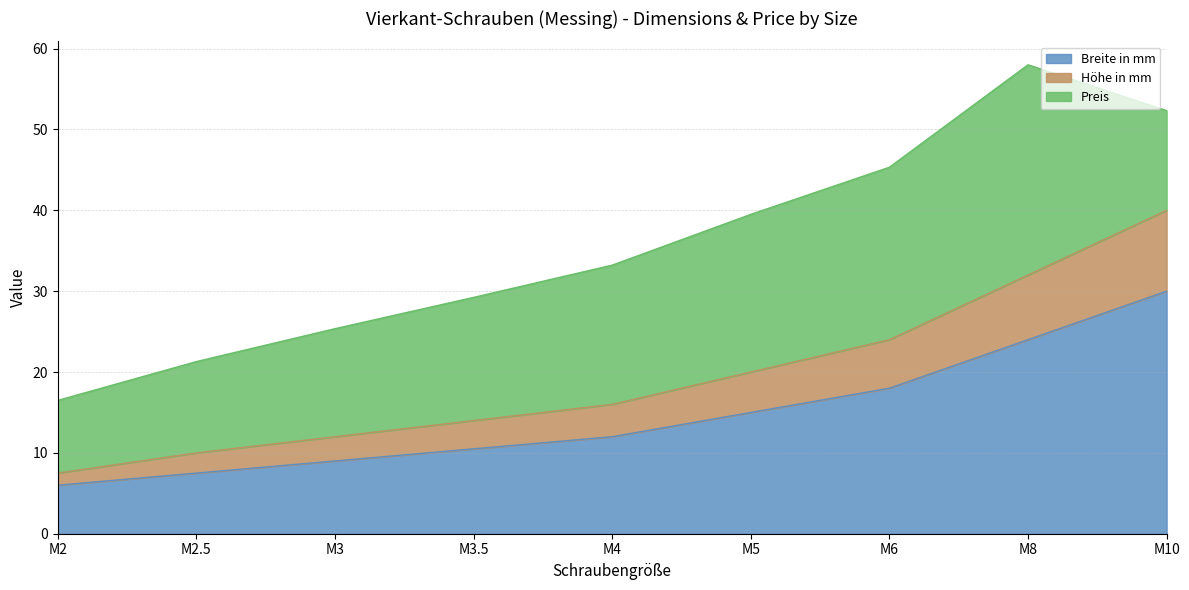

Which category has the highest value in the Breite in mm series?

M10